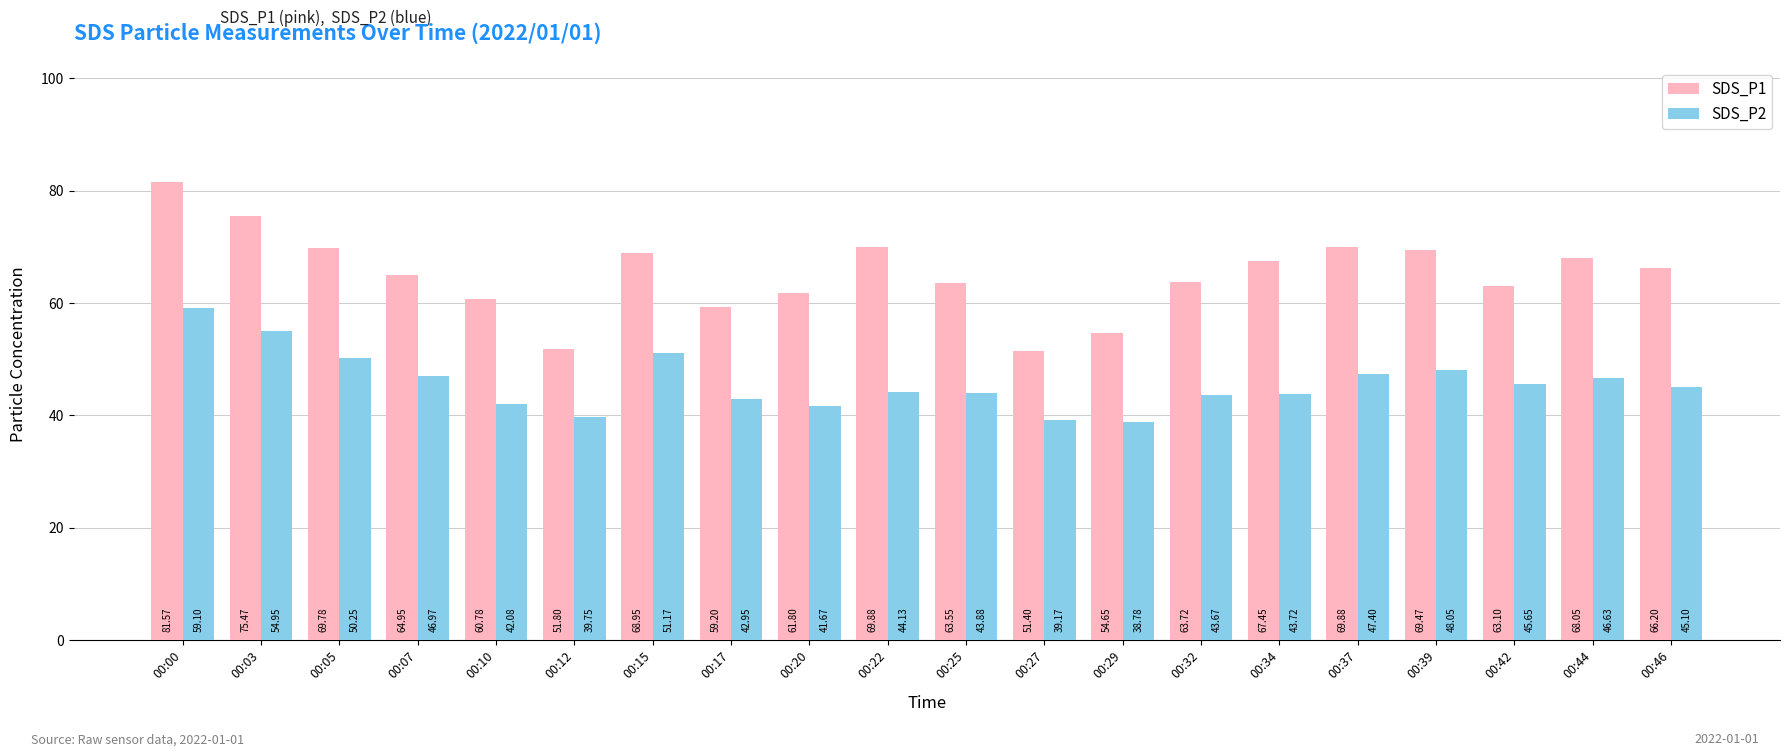

What is the difference between the maximum and minimum values in the SDS_P2 series?

20.3